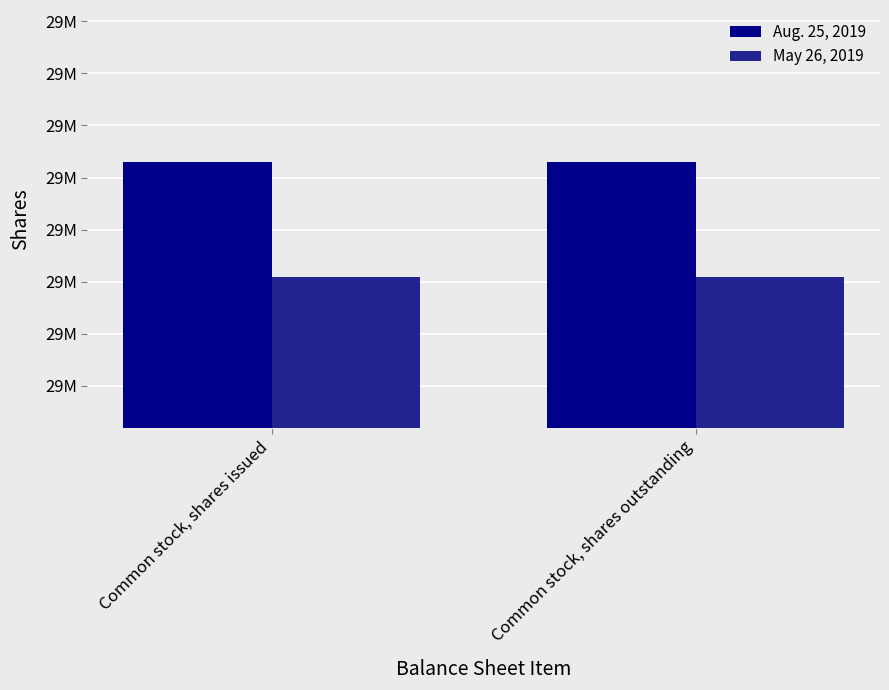

What is the value of the Aug. 25, 2019 bar at the 1st from the left?

29146000